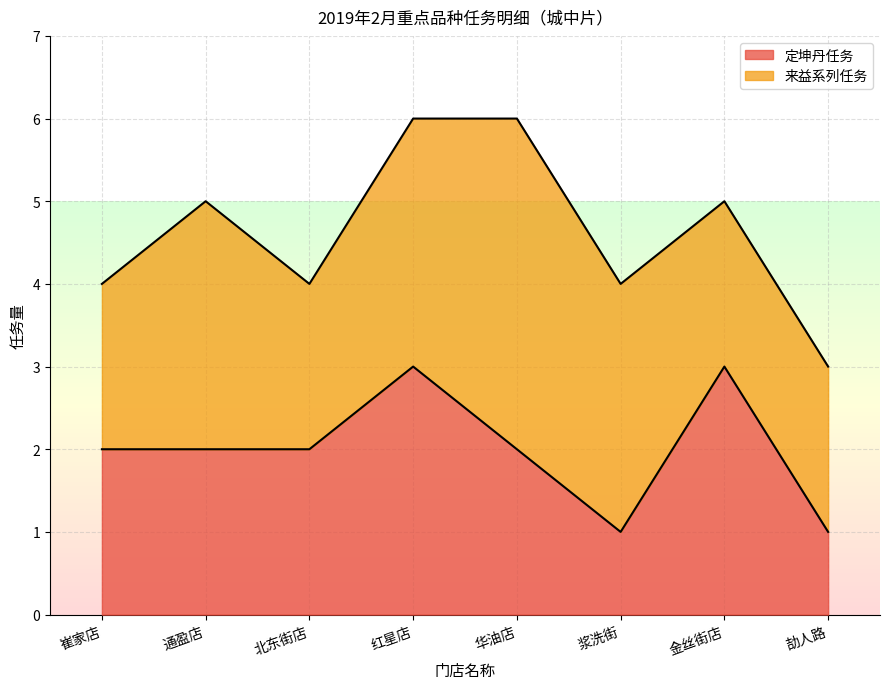

Reading right to left, list all the values displayed in this chart.

劼人路=1	金丝街店=3	浆洗街=1	华油店=2	红星店=3	北东街店=2	通盈店=2	崔家店=2